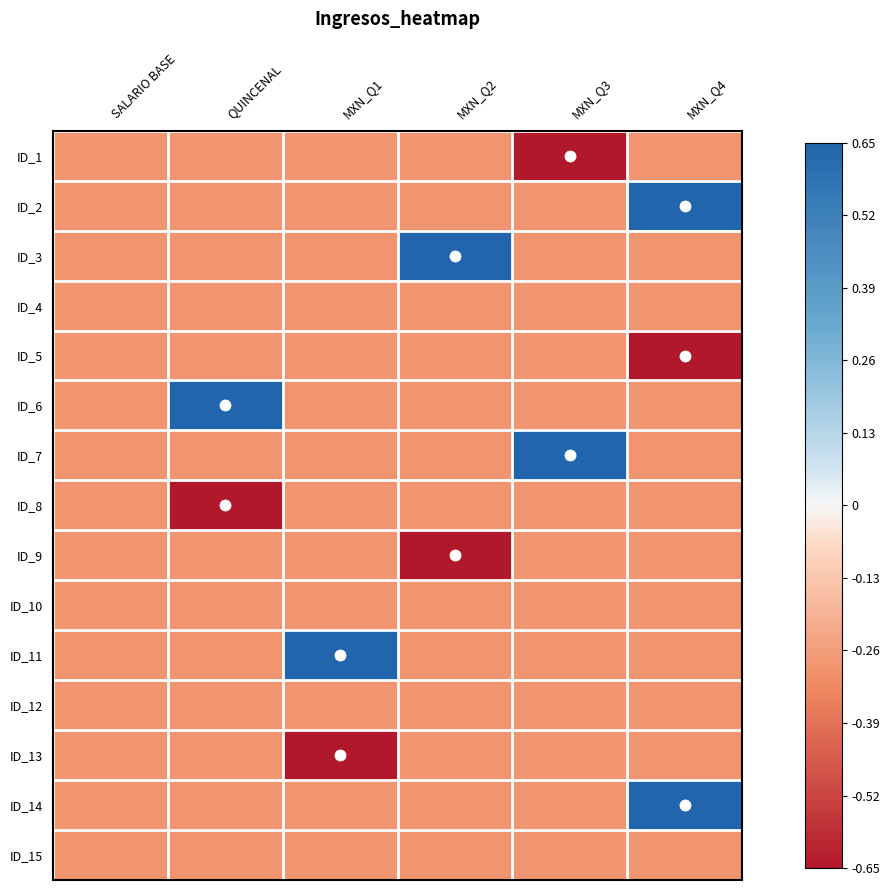

Which has a higher value, MXN_Q4 or QUINCENAL?

MXN_Q4